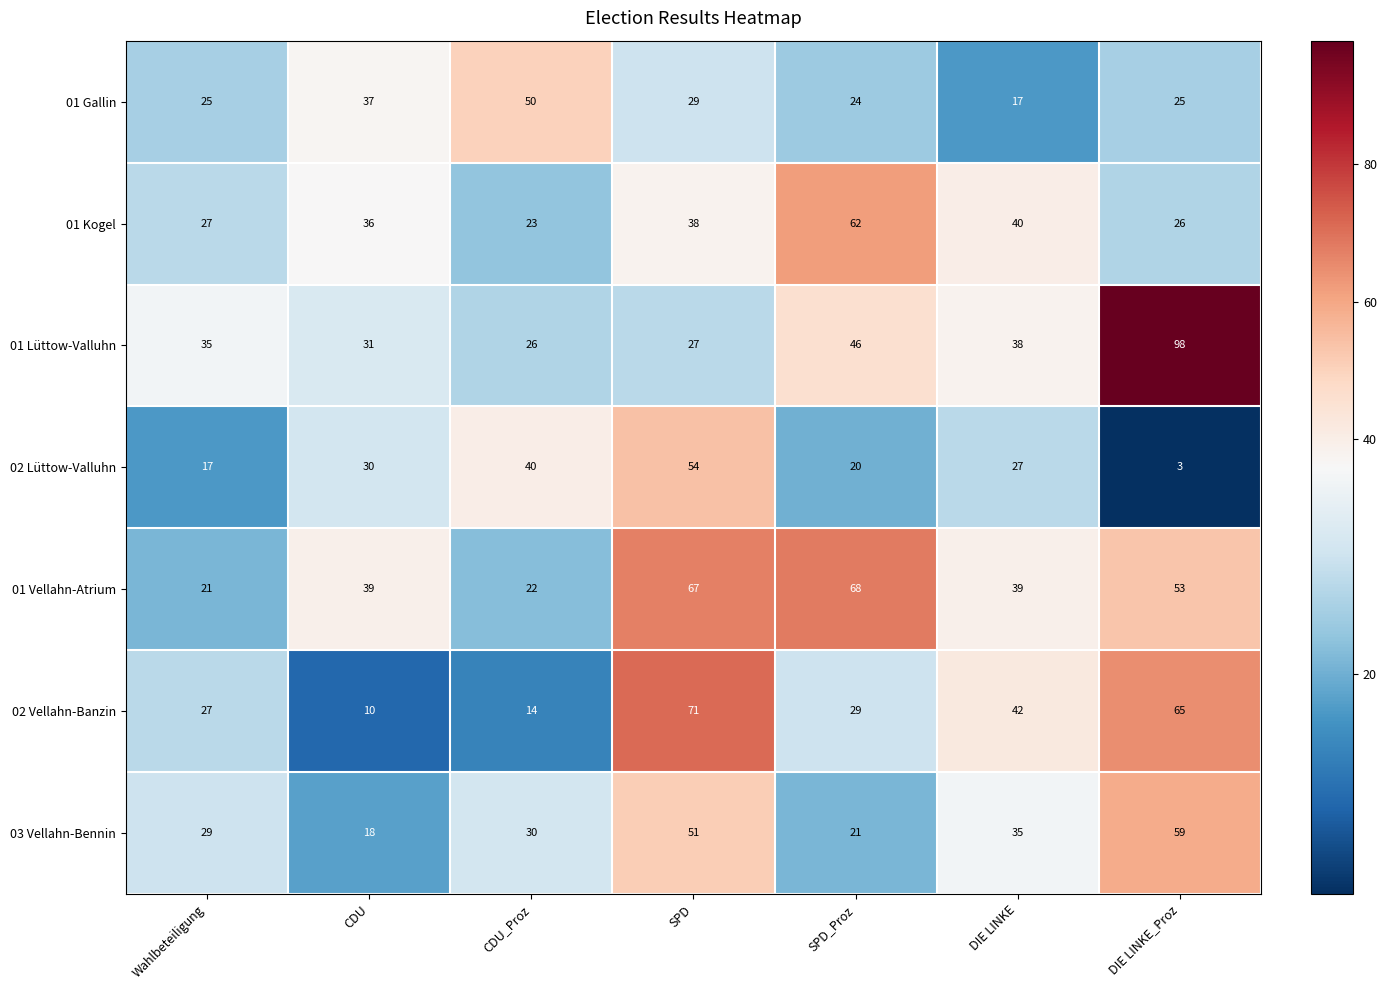

What is the total value across all series at Wahlbeteiligung?

181